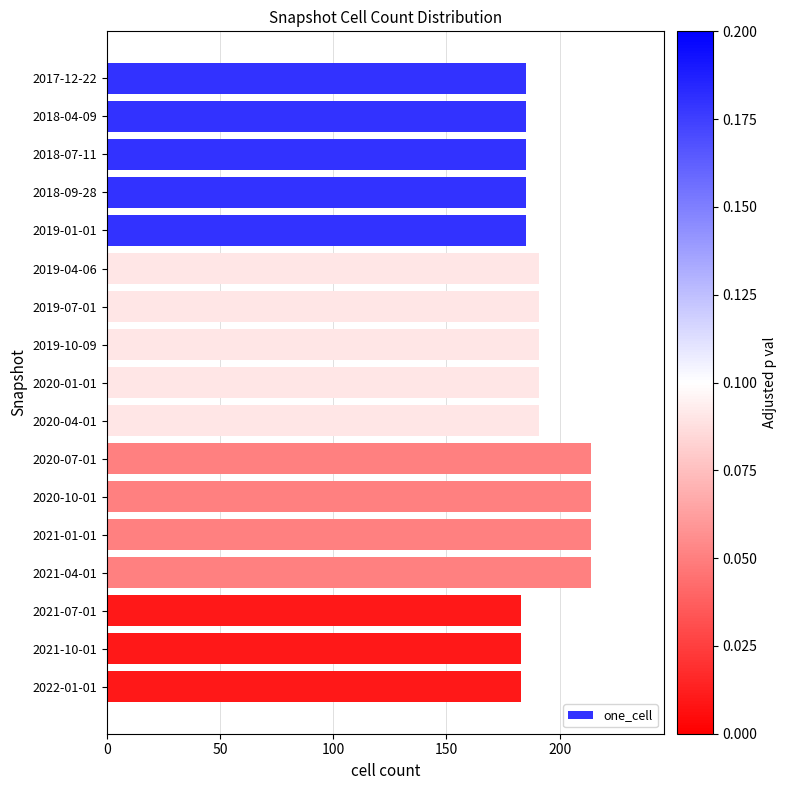

What is the sum of all values?

3285